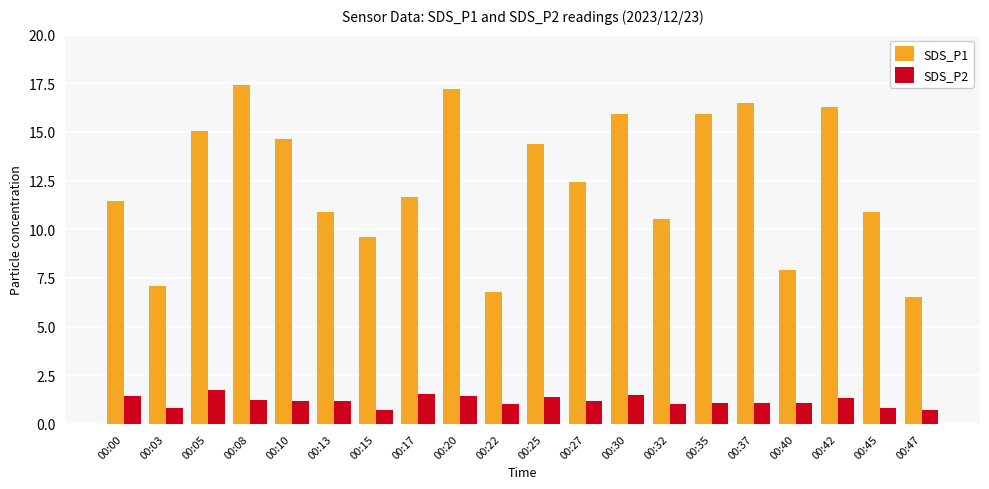

Count the number of data series in this chart.

2